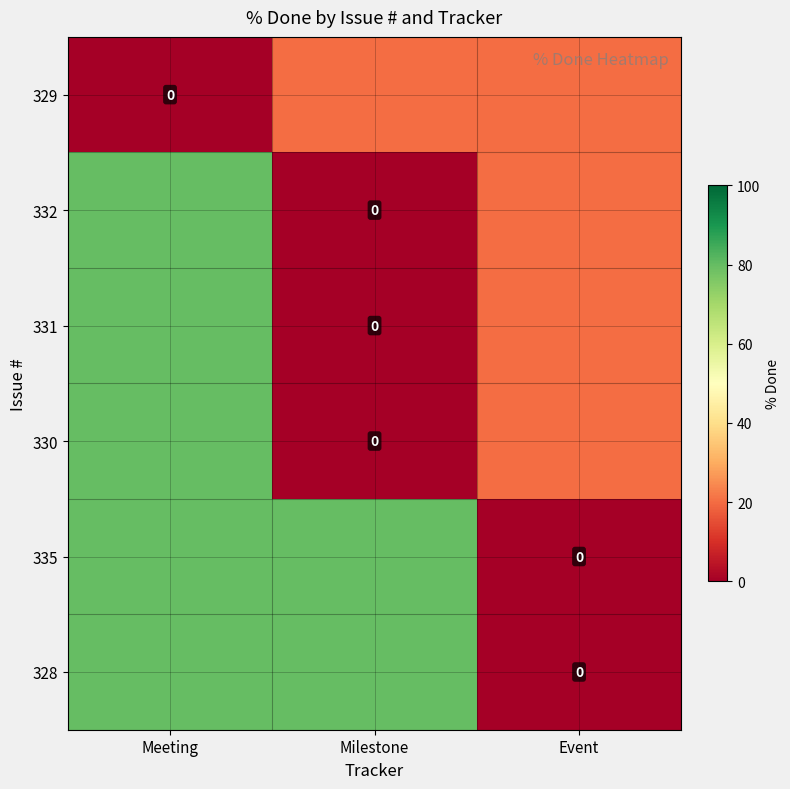

Which series has the largest range (max minus min)?

332